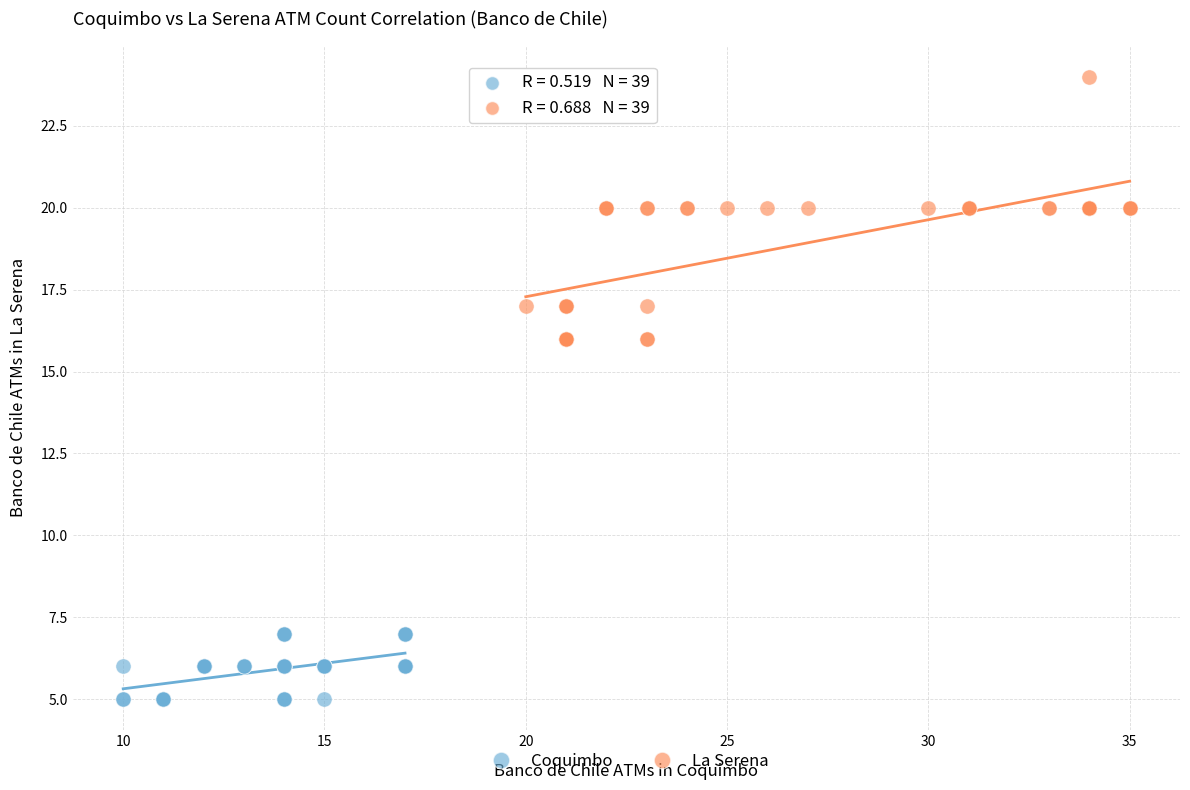

What are all the series names shown in the legend?

Coquimbo, La Serena